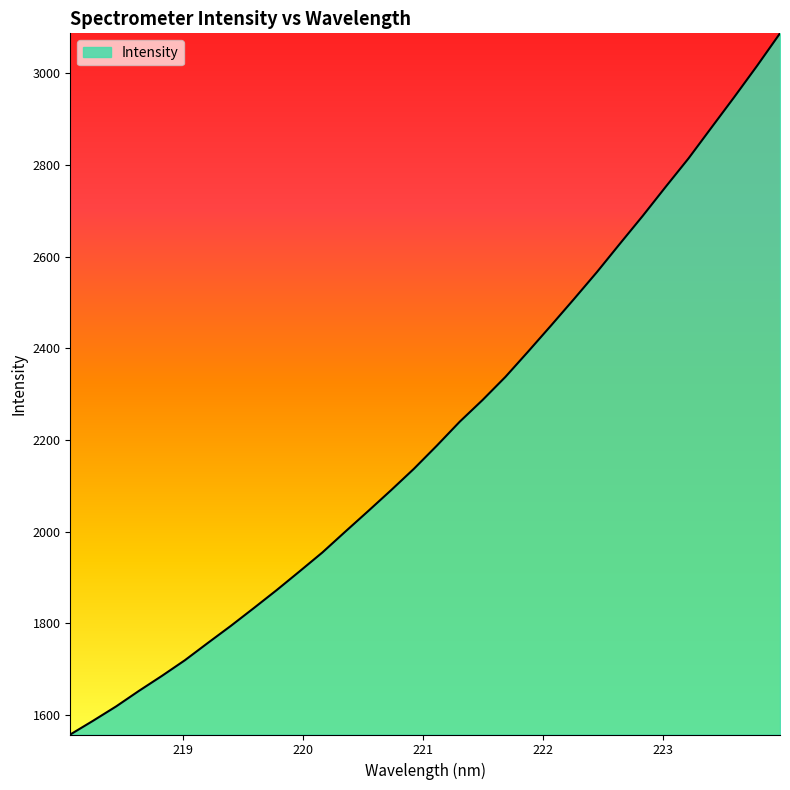

Does the chart display data point markers on the line(s)?

No